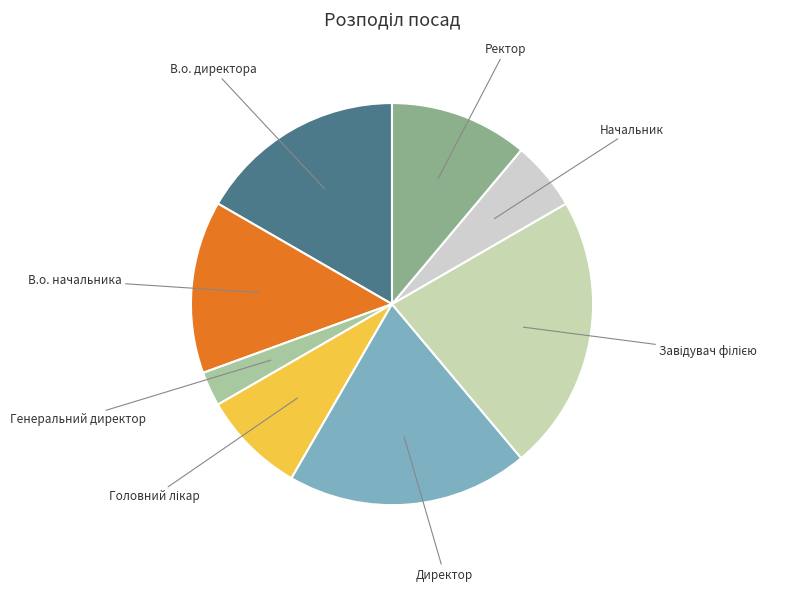

What is the smallest slice in the pie chart?

Генеральний директор